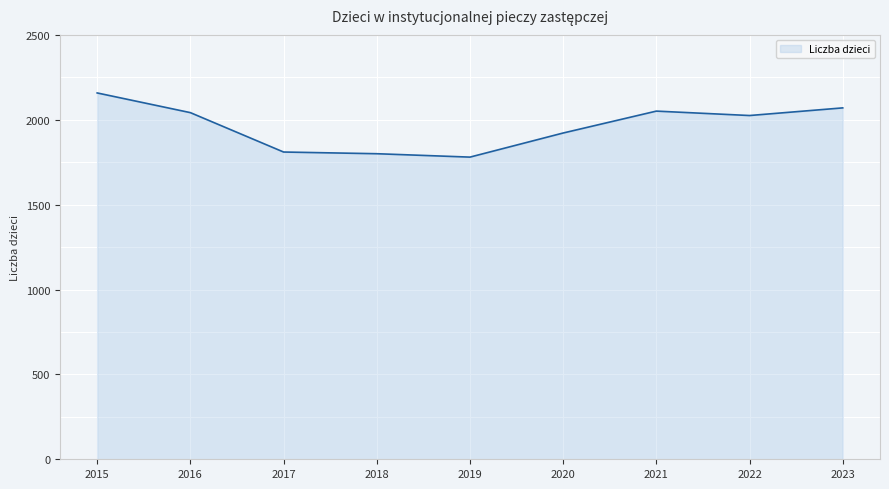

The chart shows a value of 2158 at 2015. True or false?

True